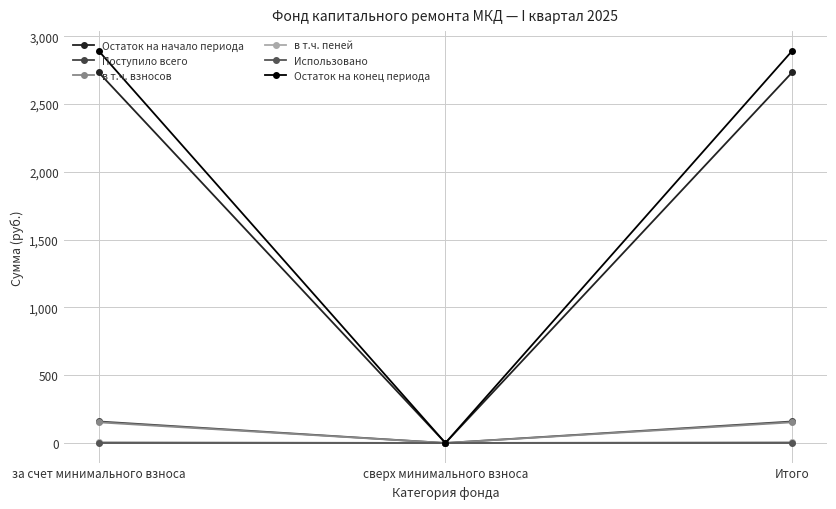

Reading left to right, list all the values displayed in this chart.

Остаток на начало периода: за счет минимального взноса=2734.6	сверх минимального взноса=0.0	Итого=2734.6
Поступило всего: за счет минимального взноса=158.7	сверх минимального взноса=0.0	Итого=158.7
в т.ч. взносов: за счет минимального взноса=152.3	сверх минимального взноса=0.0	Итого=152.3
в т.ч. пеней: за счет минимального взноса=6.4	сверх минимального взноса=0.0	Итого=6.4
Использовано: за счет минимального взноса=0.0	сверх минимального взноса=0.0	Итого=0.0
Остаток на конец периода: за счет минимального взноса=2893.3	сверх минимального взноса=0.0	Итого=2893.3